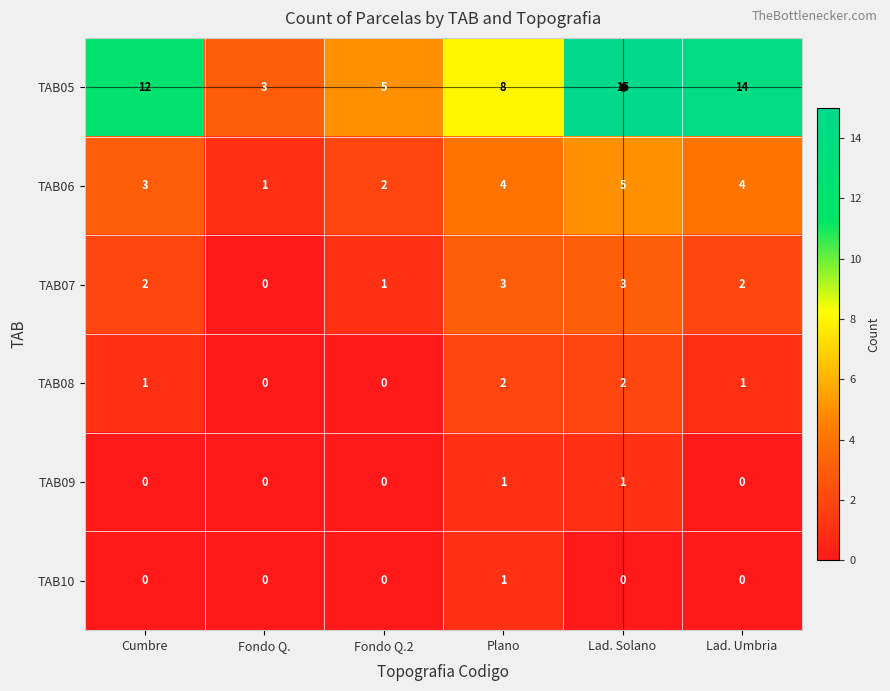

What is the total value across all series at Fondo Q.2?

8